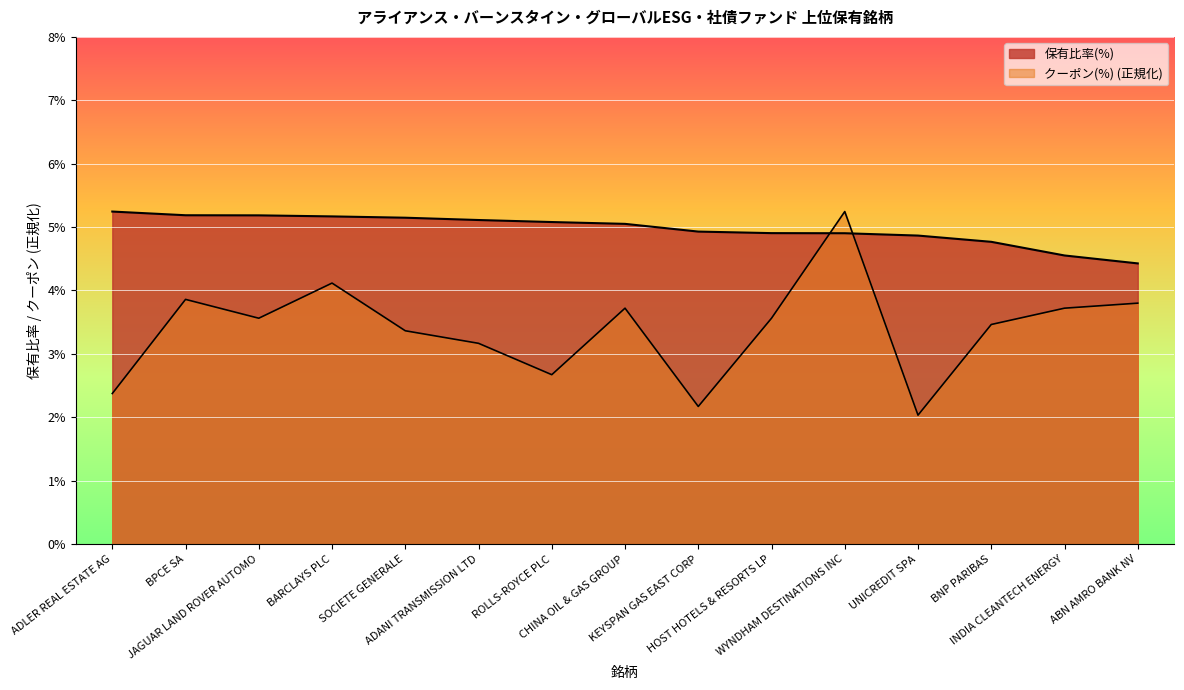

Which series changed the most between ADANI TRANSMISSION LTD and UNICREDIT SPA?

クーポン(%)